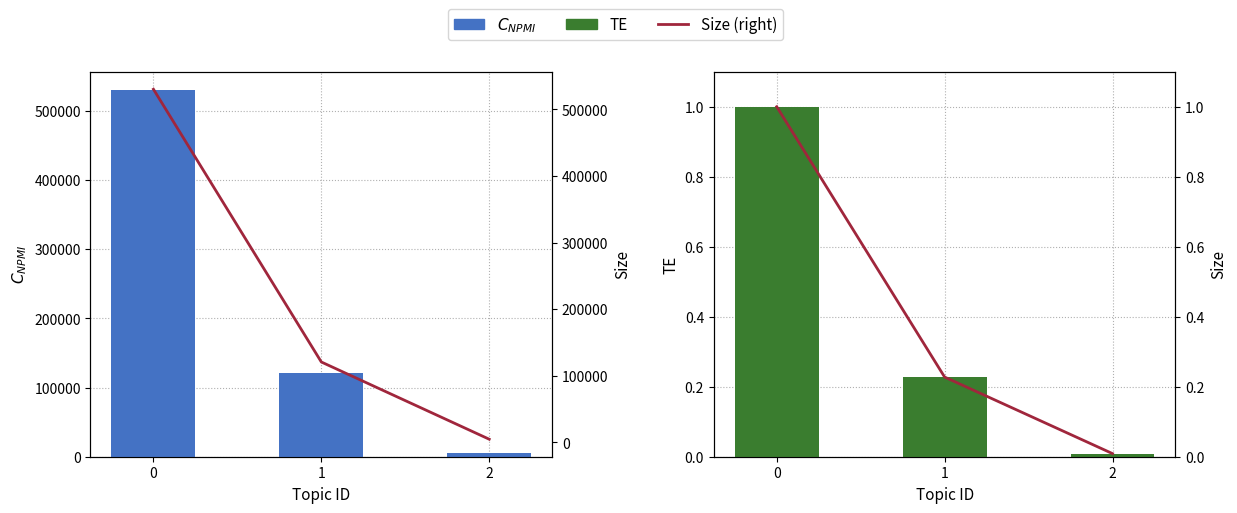

What is the difference between the highest and lowest values at 1?

120694.8